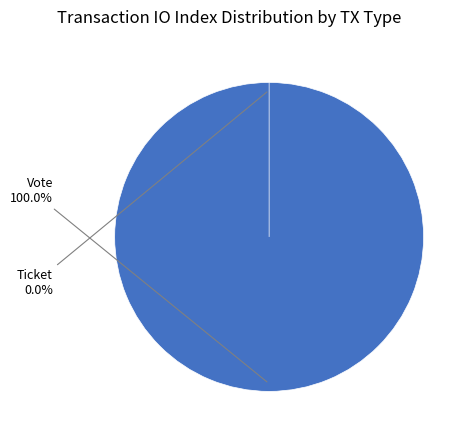

To the nearest percent, what is the difference between the Ticket and Vote slice percentages?

100%